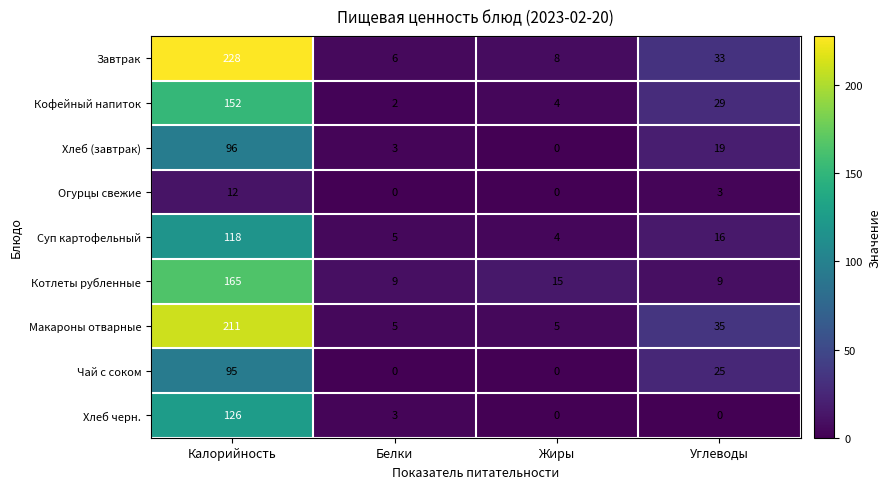

The Котлеты рубленные series shows 2 at Углеводы. True or false?

False